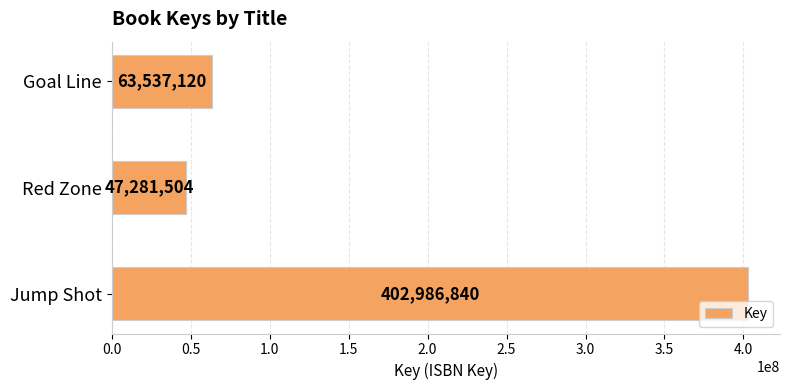

What is the sum of all values?

513805464